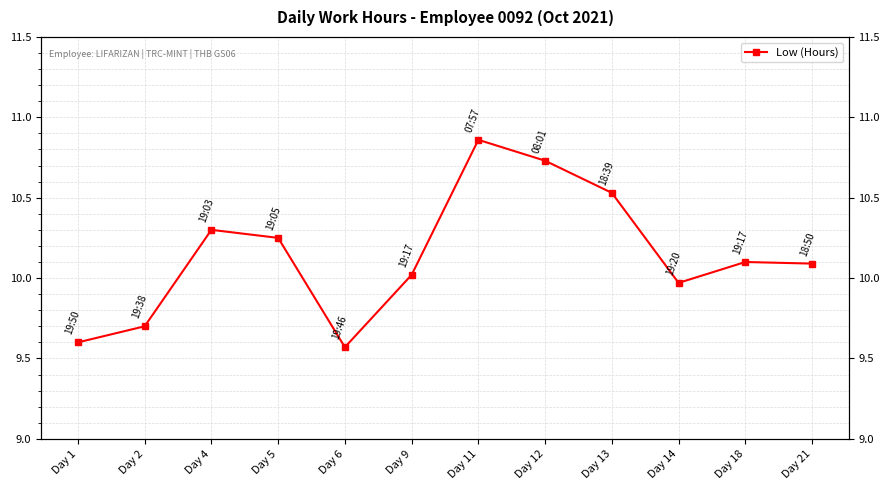

The chart shows a value of 10.7 at Day 12. True or false?

True